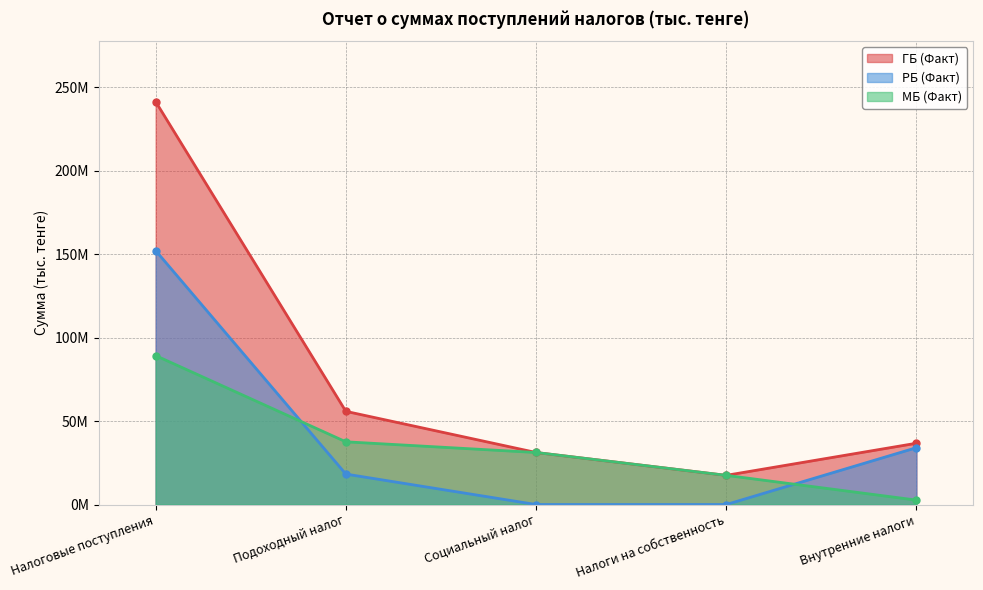

Is it true that РБ (Факт) equals 18242654 at Подоходный налог?

True